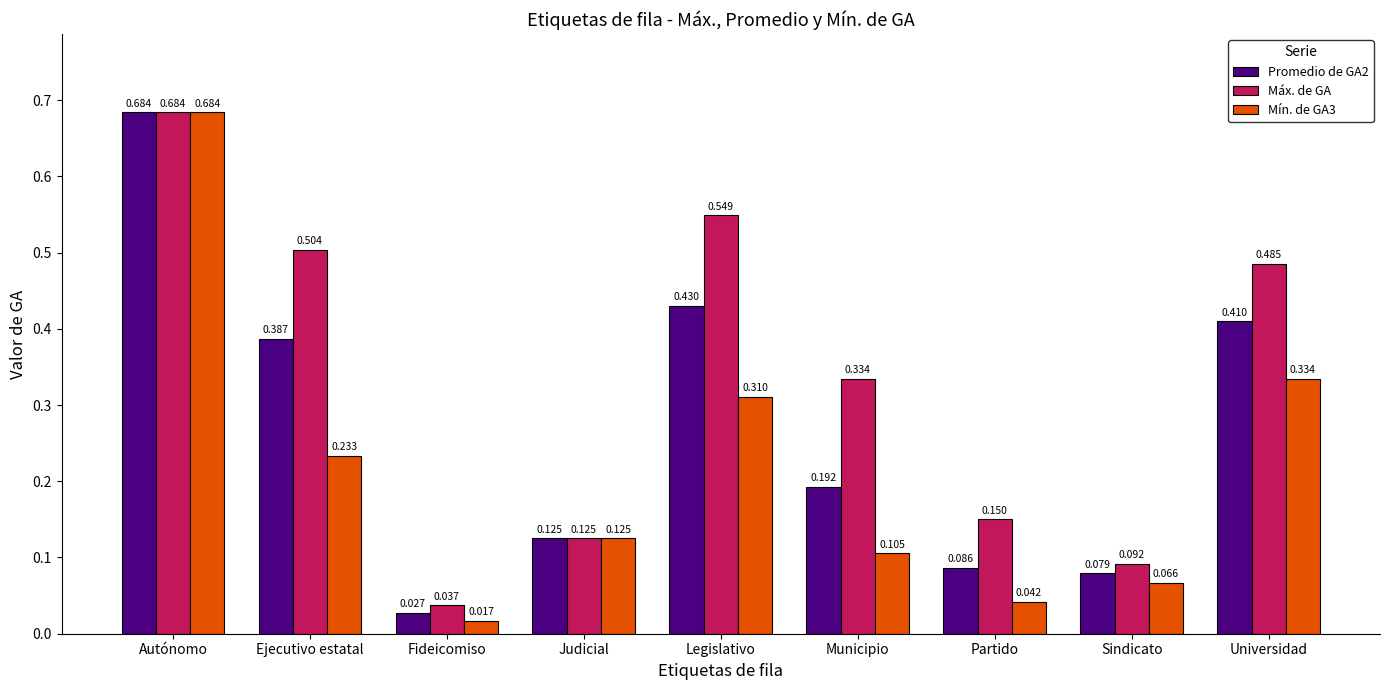

Which category has the highest value across all series?

Autónomo